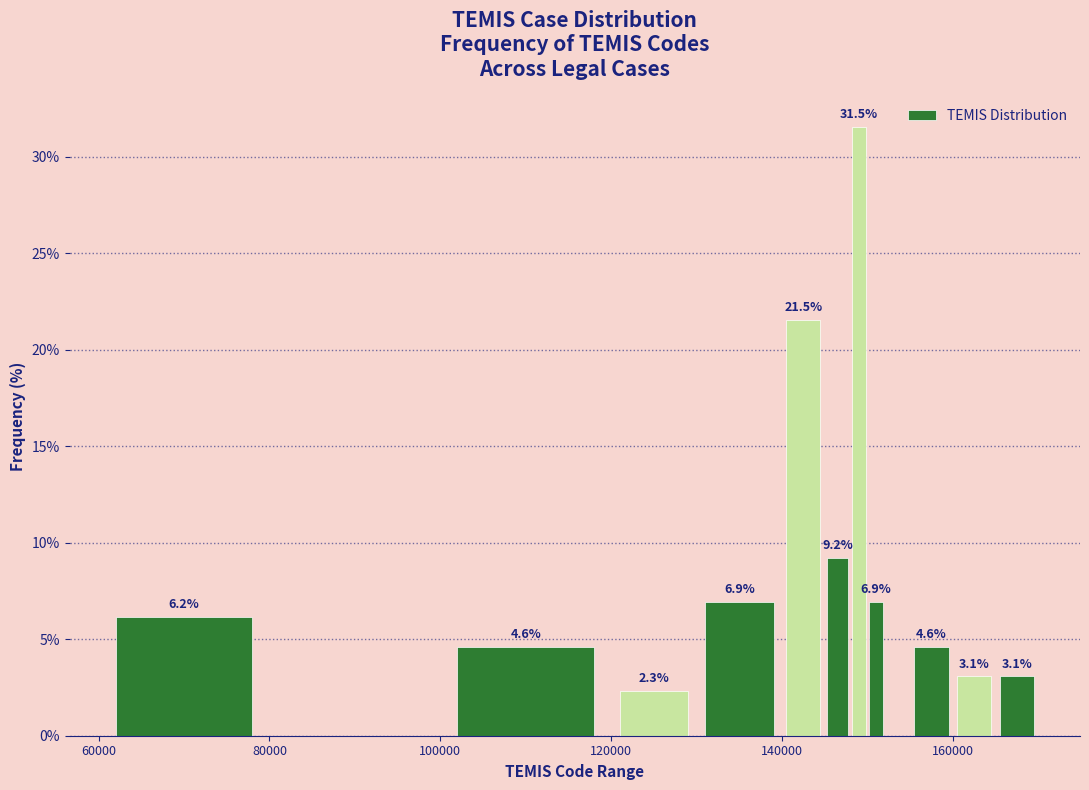

Read against the x-axis, roughly where is the centre of the tallest bar?

150000